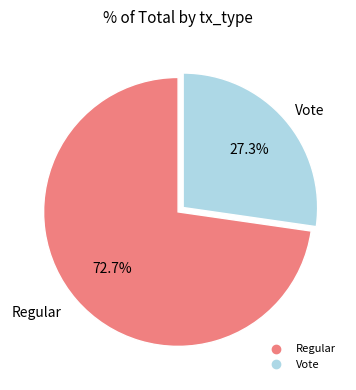

Which slice represents more than half of the pie?

Regular